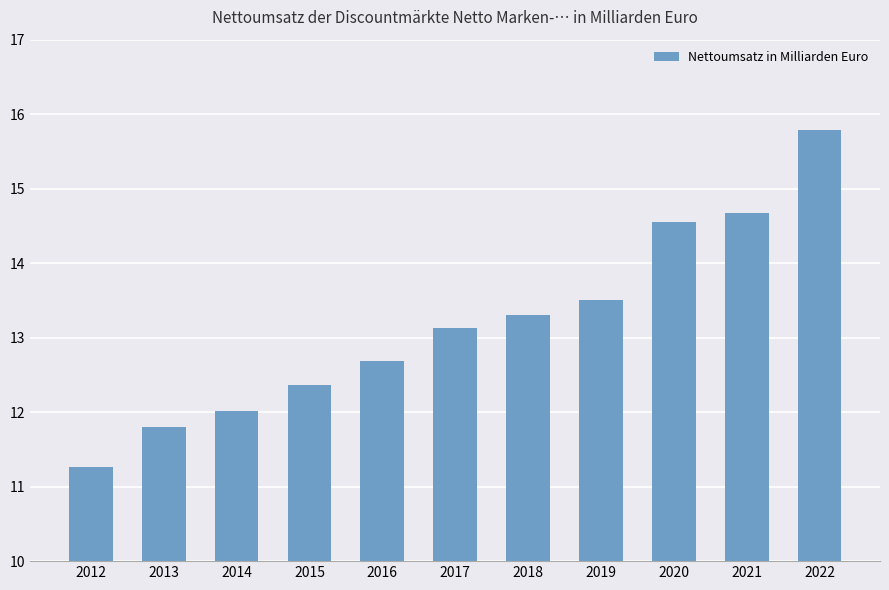

The chart shows a value of 4.0 at 2016. True or false?

False